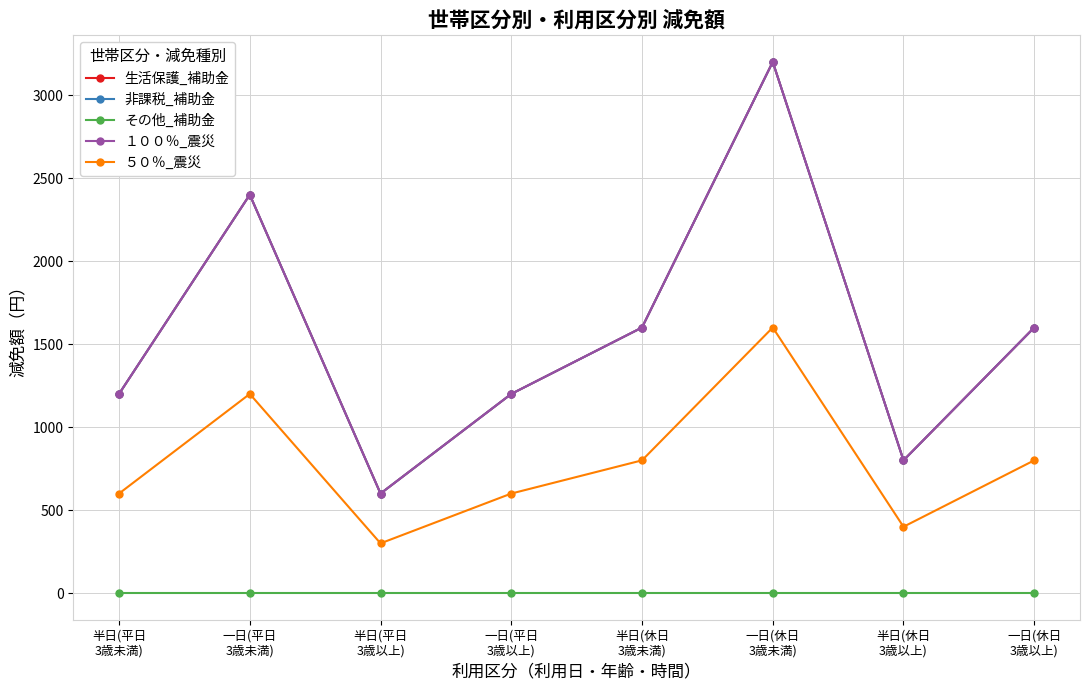

Reading left to right, what are all the values shown in this chart?

生活保護_補助金: 半日(平日
3歳未満)=1200	一日(平日
3歳未満)=2400	半日(平日
3歳以上)=600	一日(平日
3歳以上)=1200	半日(休日
3歳未満)=1600	一日(休日
3歳未満)=3200	半日(休日
3歳以上)=800	一日(休日
3歳以上)=1600
非課税_補助金: 半日(平日
3歳未満)=1200	一日(平日
3歳未満)=2400	半日(平日
3歳以上)=600	一日(平日
3歳以上)=1200	半日(休日
3歳未満)=1600	一日(休日
3歳未満)=3200	半日(休日
3歳以上)=800	一日(休日
3歳以上)=1600
その他_補助金: 半日(平日
3歳未満)=0	一日(平日
3歳未満)=0	半日(平日
3歳以上)=0	一日(平日
3歳以上)=0	半日(休日
3歳未満)=0	一日(休日
3歳未満)=0	半日(休日
3歳以上)=0	一日(休日
3歳以上)=0
１００％_震災: 半日(平日
3歳未満)=1200	一日(平日
3歳未満)=2400	半日(平日
3歳以上)=600	一日(平日
3歳以上)=1200	半日(休日
3歳未満)=1600	一日(休日
3歳未満)=3200	半日(休日
3歳以上)=800	一日(休日
3歳以上)=1600
５０％_震災: 半日(平日
3歳未満)=600	一日(平日
3歳未満)=1200	半日(平日
3歳以上)=300	一日(平日
3歳以上)=600	半日(休日
3歳未満)=800	一日(休日
3歳未満)=1600	半日(休日
3歳以上)=400	一日(休日
3歳以上)=800